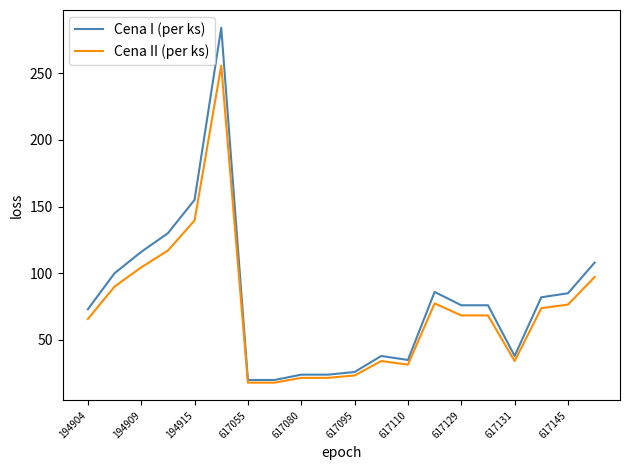

What is the maximum value for Cena I (per ks)?

284.0